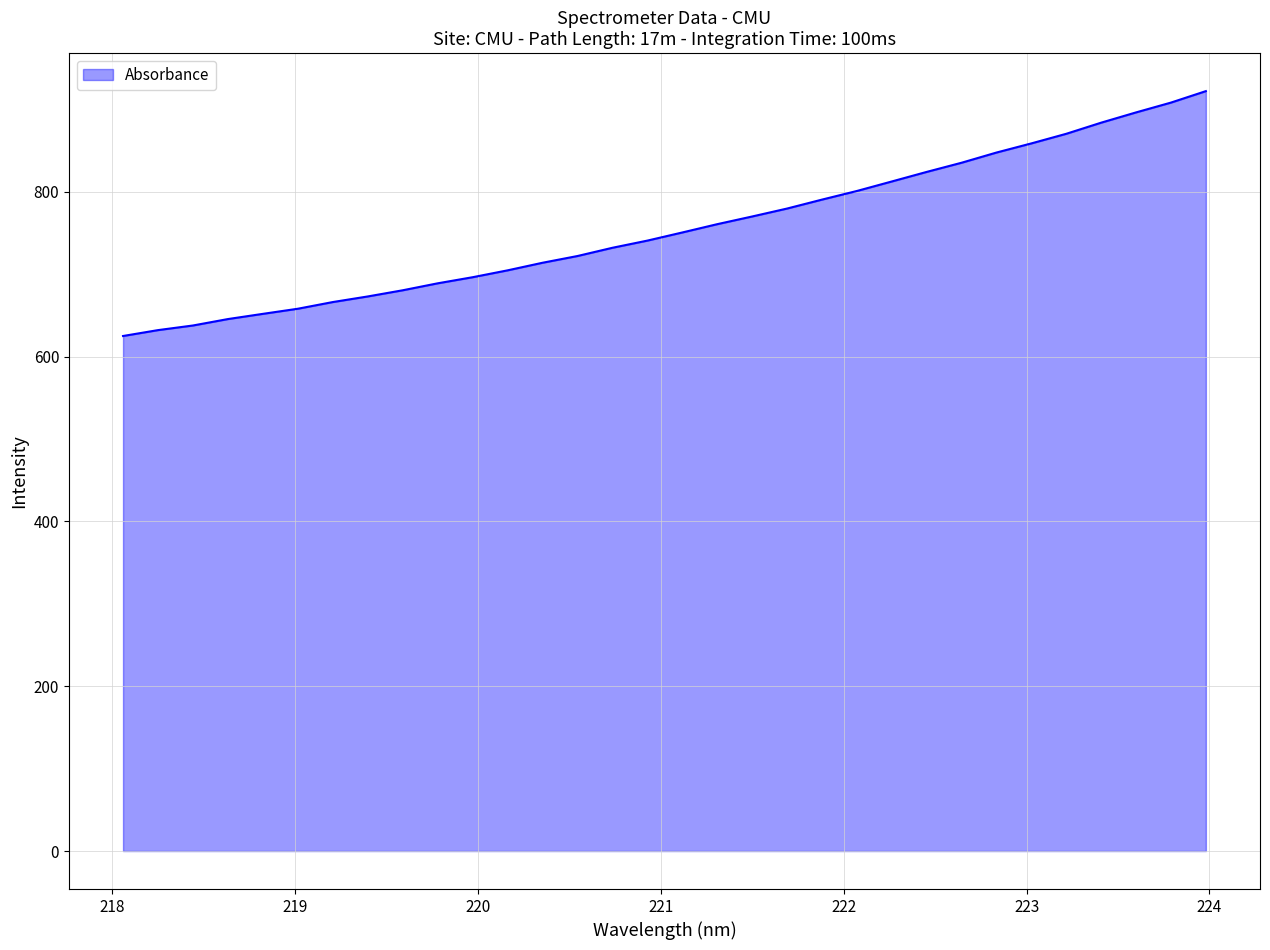

What is the maximum value shown in the chart?

922.4